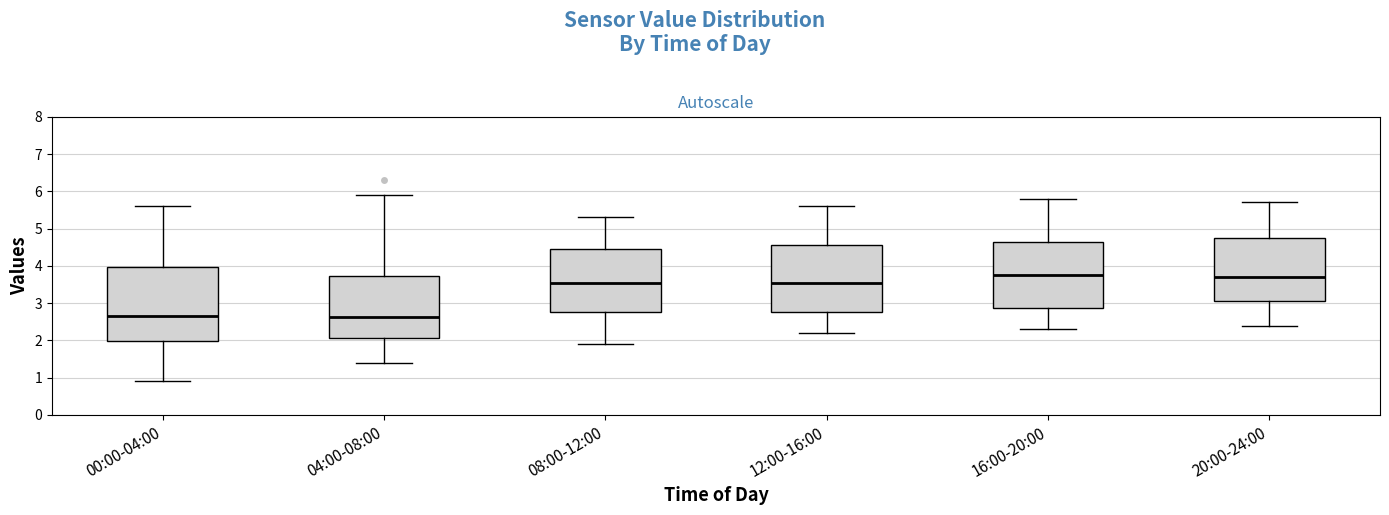

Reading left to right, transcribe this box plot: for each box, give where its median line is, the range the box spans, and where its two whiskers end, as read against the y-axis. The values are not printed on the chart, so give them approximately, as read against the axis.

00:00-04:00: median 2.7, box 2.0 to 4.0, whiskers 0.9 to 5.6
04:00-08:00: median 2.6, box 2.1 to 3.7, whiskers 1.4 to 5.9
08:00-12:00: median 3.6, box 2.8 to 4.5, whiskers 1.9 to 5.3
12:00-16:00: median 3.6, box 2.8 to 4.6, whiskers 2.2 to 5.6
16:00-20:00: median 3.8, box 2.9 to 4.7, whiskers 2.3 to 5.8
20:00-24:00: median 3.7, box 3.1 to 4.8, whiskers 2.4 to 5.7